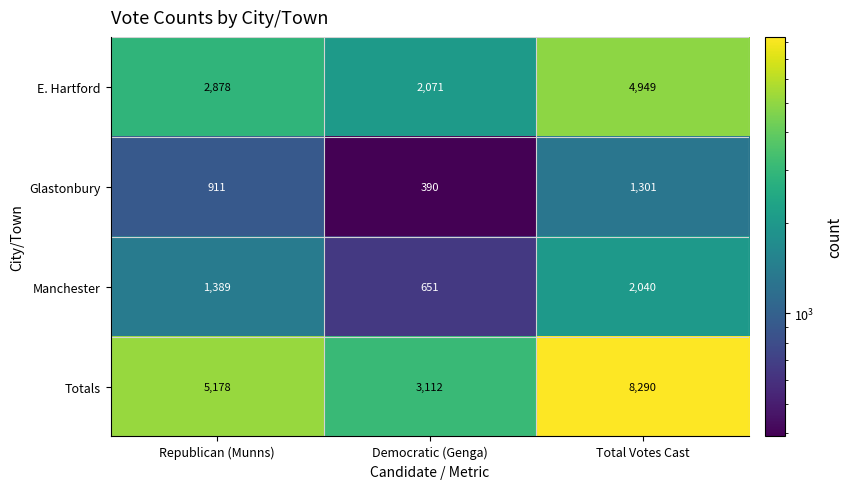

At which label is Glastonbury closest to 845?

Republican (Munns)